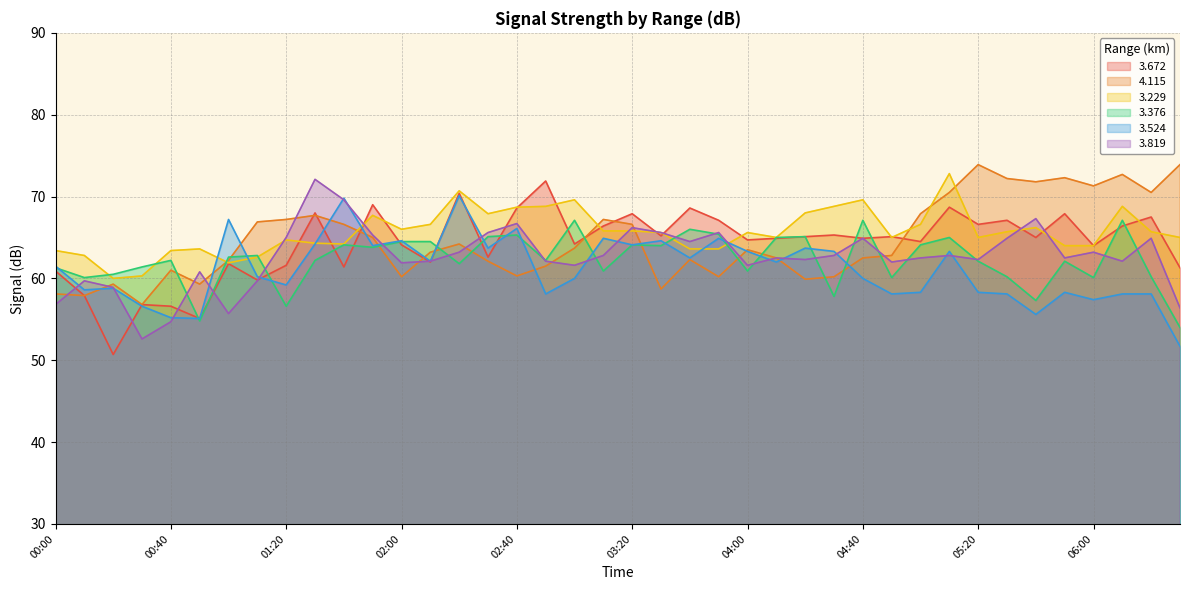

Does the chart have visible grid lines?

Yes